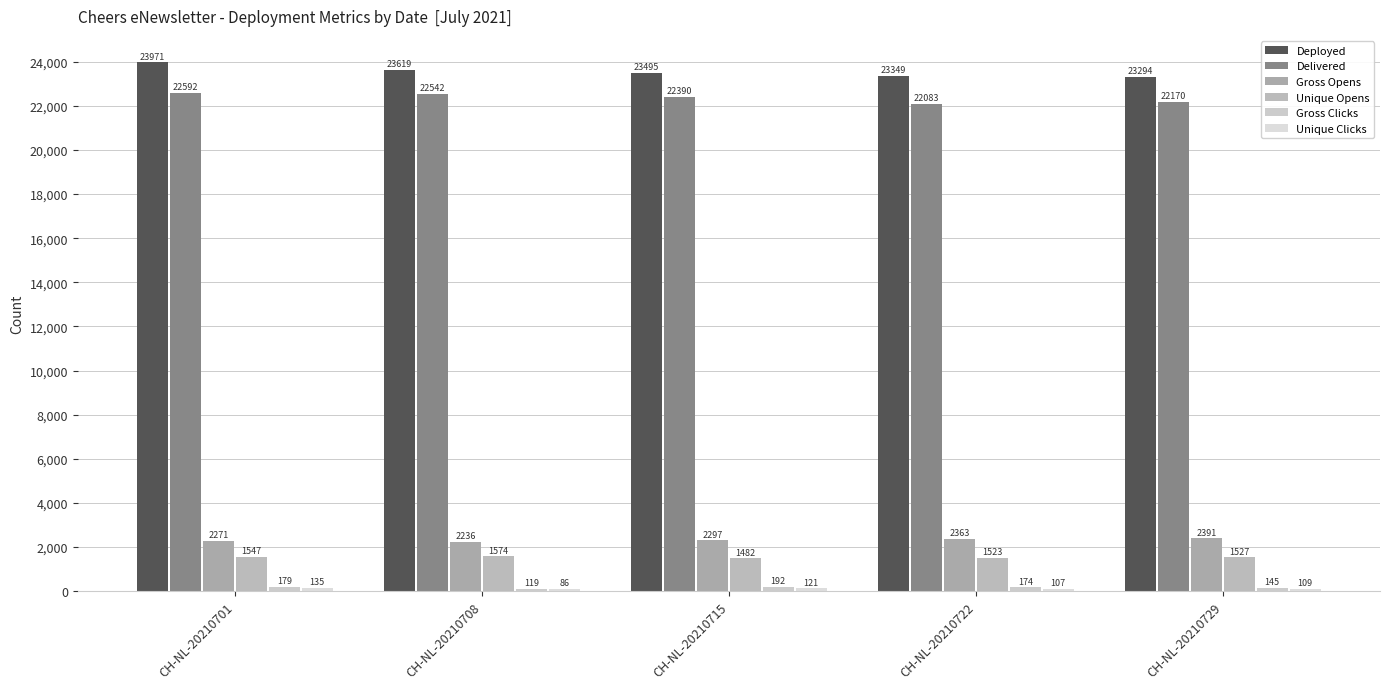

What is the maximum value shown in the chart?

23971